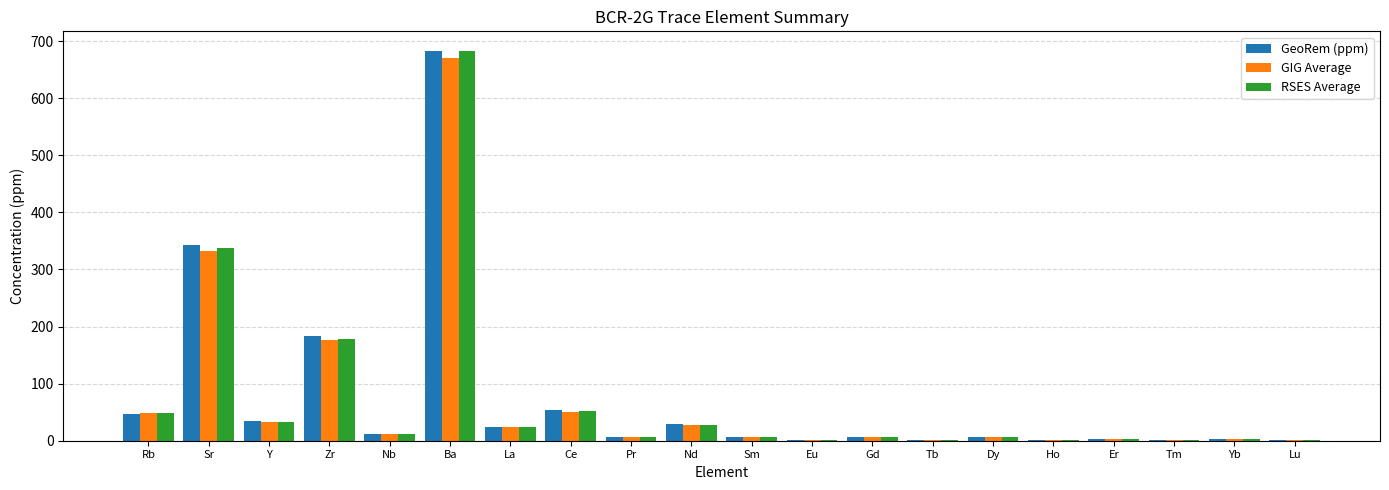

What is the sum of all GeoRem (ppm) values?

1449.2